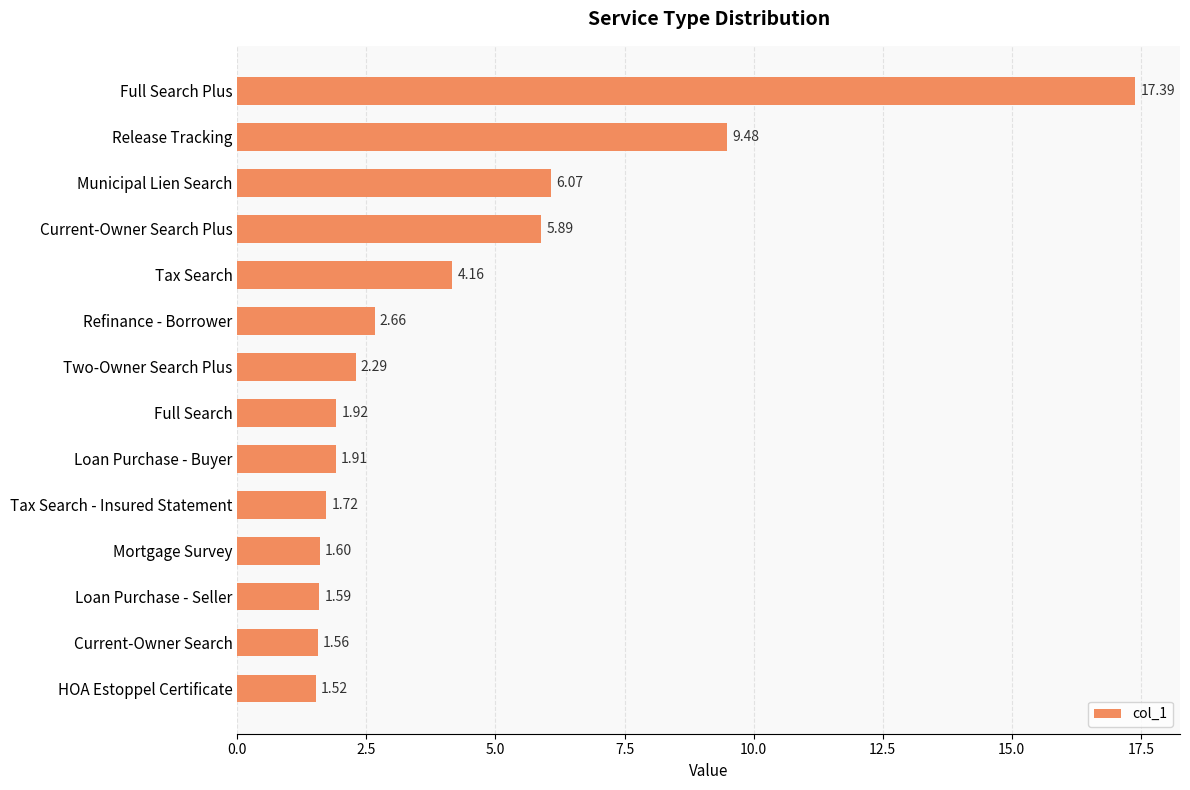

At which category does the chart reach its peak across all series?

Full Search Plus